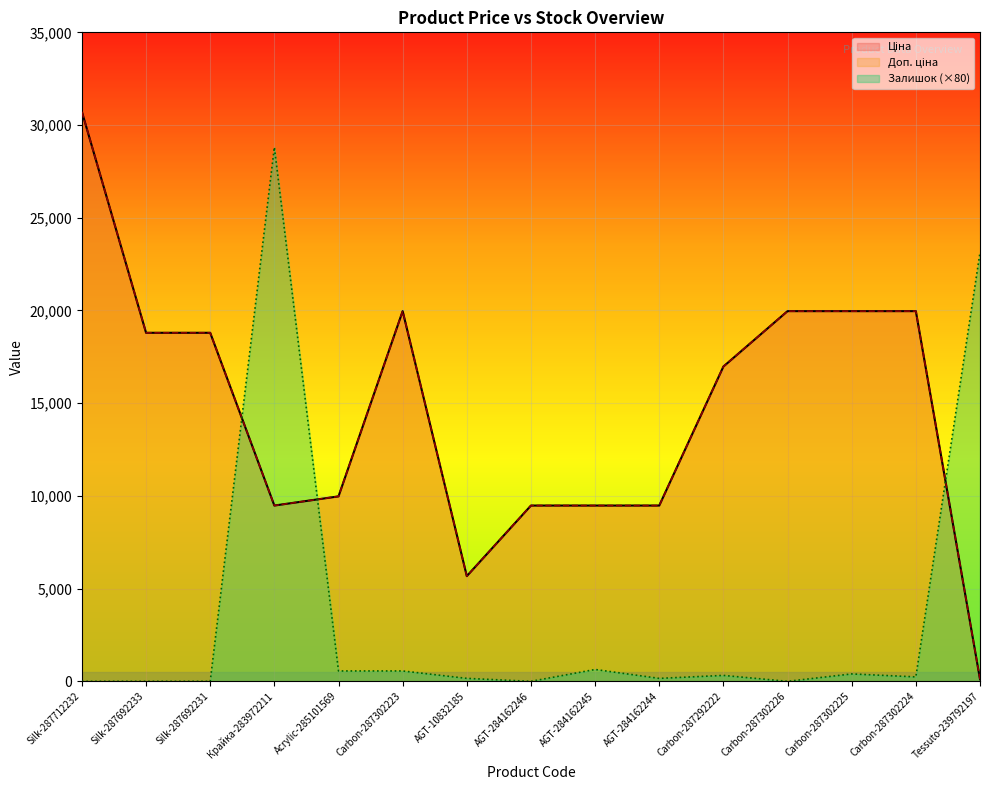

True or false: Доп. ціна and Ціна intersect in this chart.

False